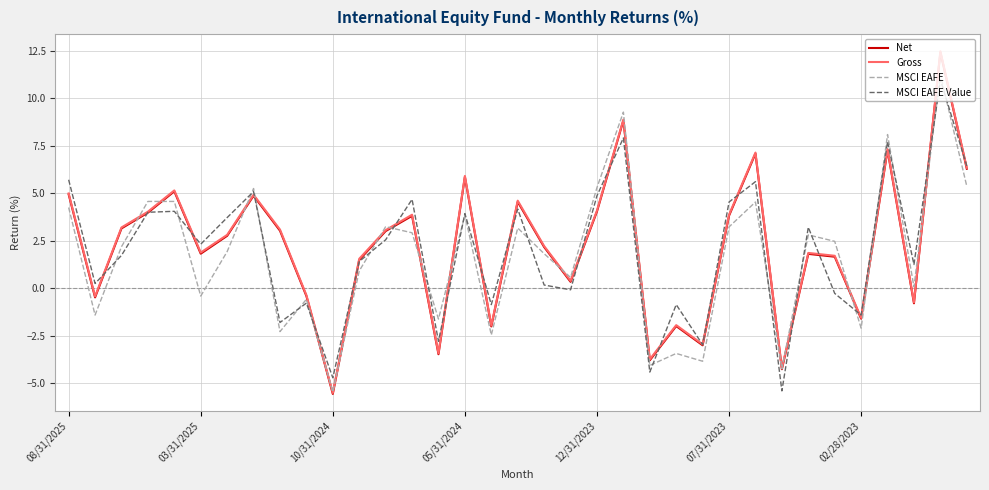

What is the lowest value of the MSCI EAFE series?

-5.4